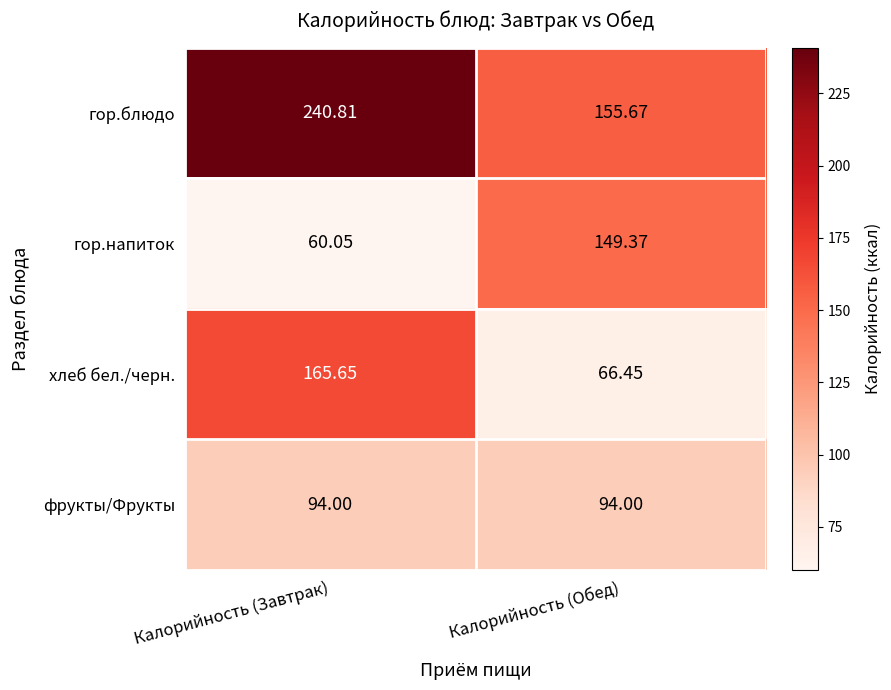

Which series changed the most between Калорийность (Завтрак) and Калорийность (Обед)?

хлеб бел./черн.